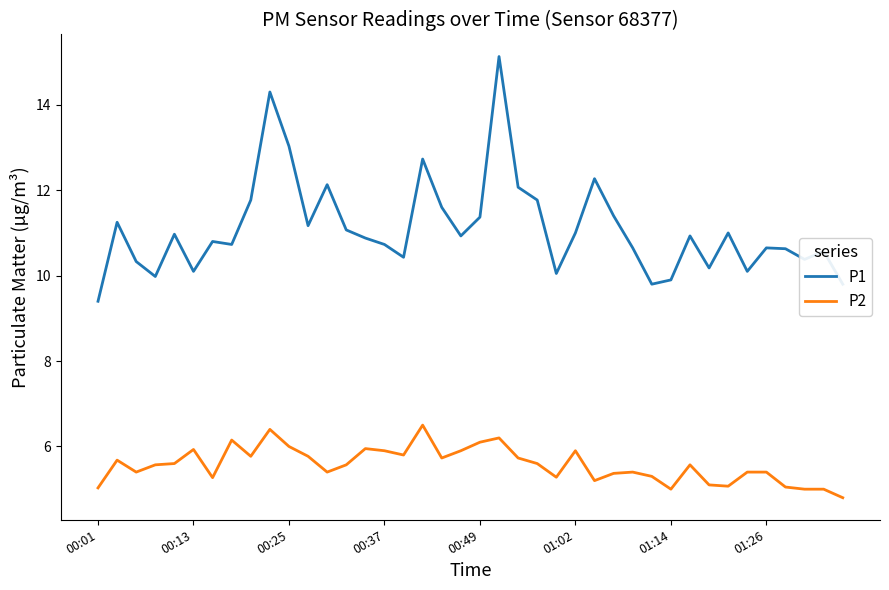

True or false: P1 and P2 cross at least once.

False